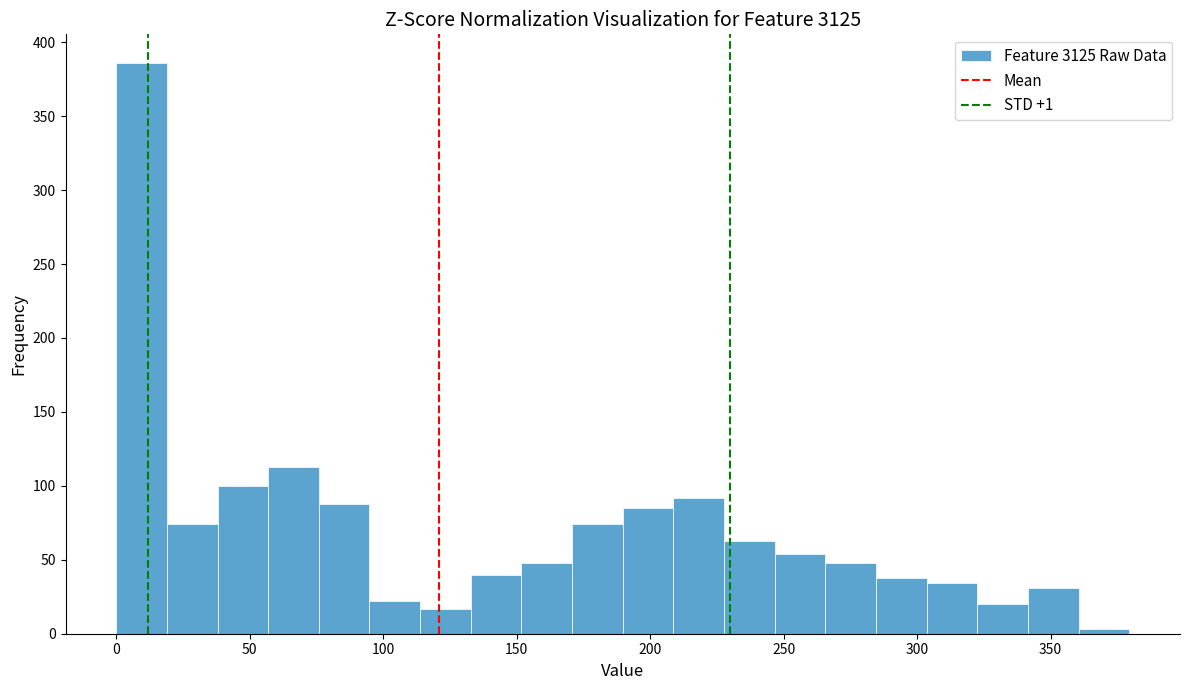

Read against the x-axis, roughly where is the centre of the tallest bar?

10